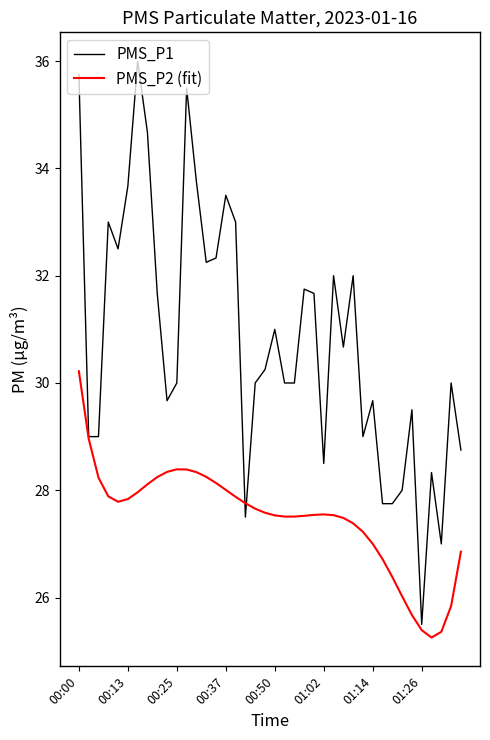

Which series has the largest total across all categories?

PMS_P1